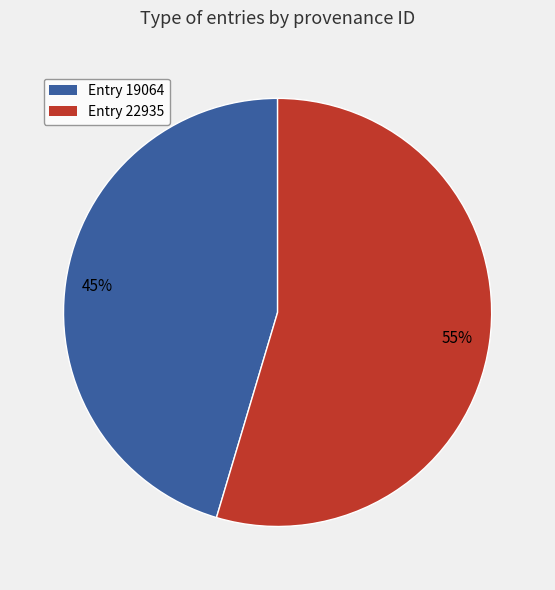

Which slice represents more than half of the pie?

Entry 22935